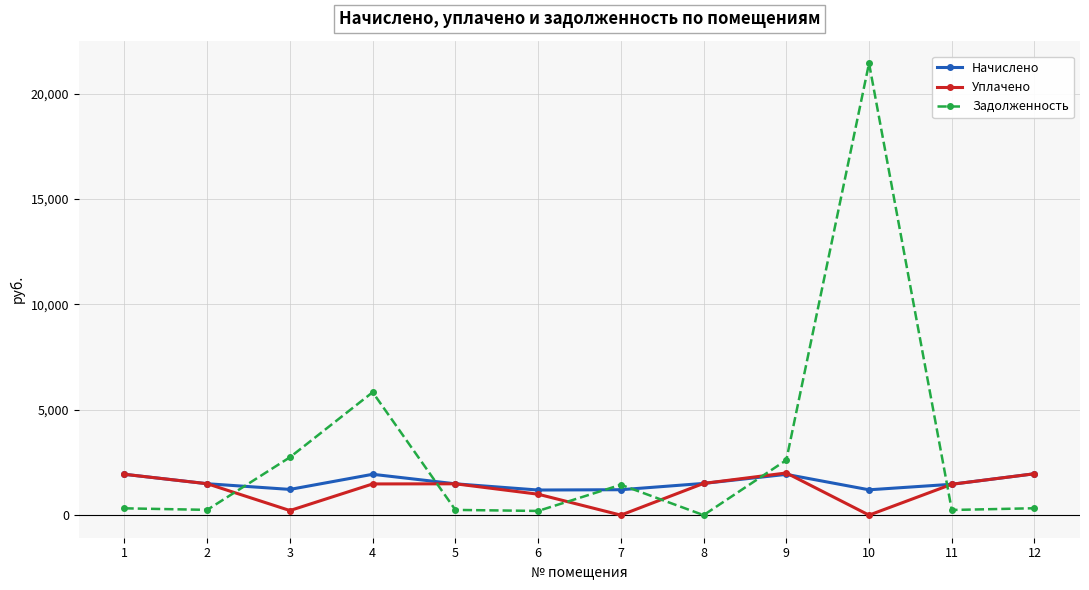

What is the value of the Задолженность point at the 6th from the left?

198.5